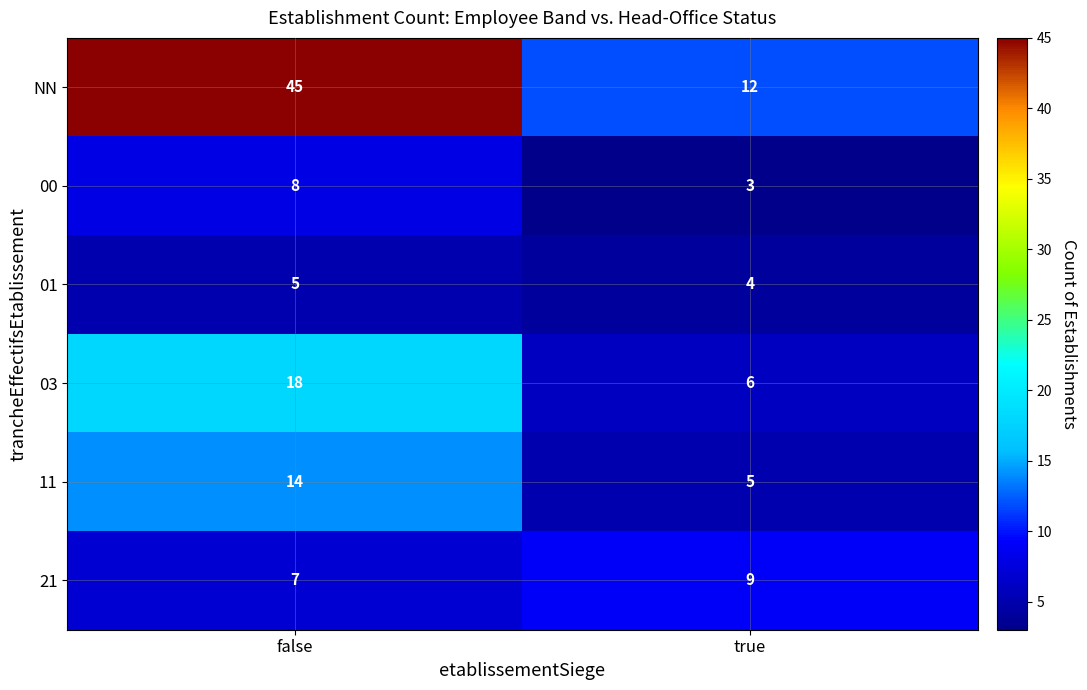

What is the sum of the 11 values at true and false?

19